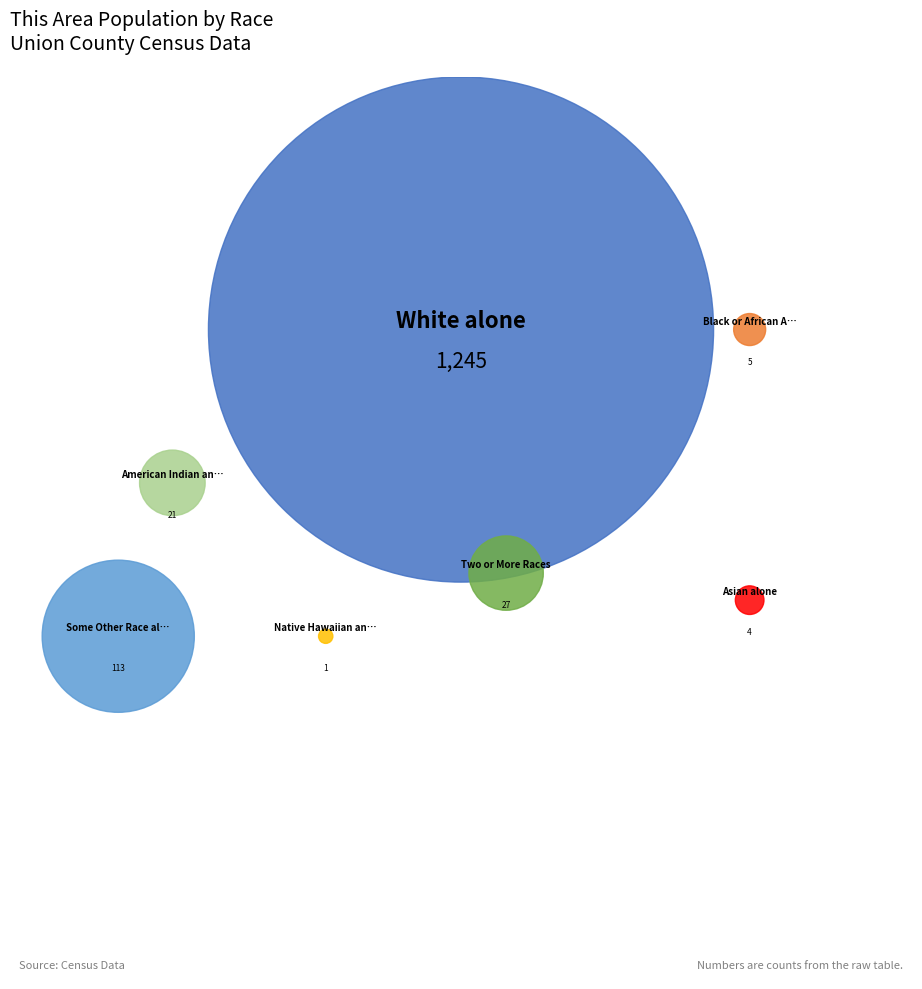

To the nearest percent, what is the difference between the largest and smallest slice percentages?

88%